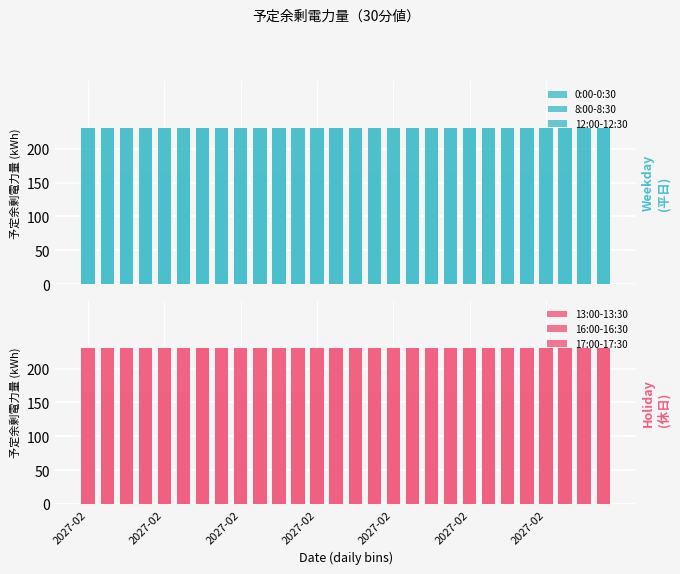

How many categories are shown in the chart?

28